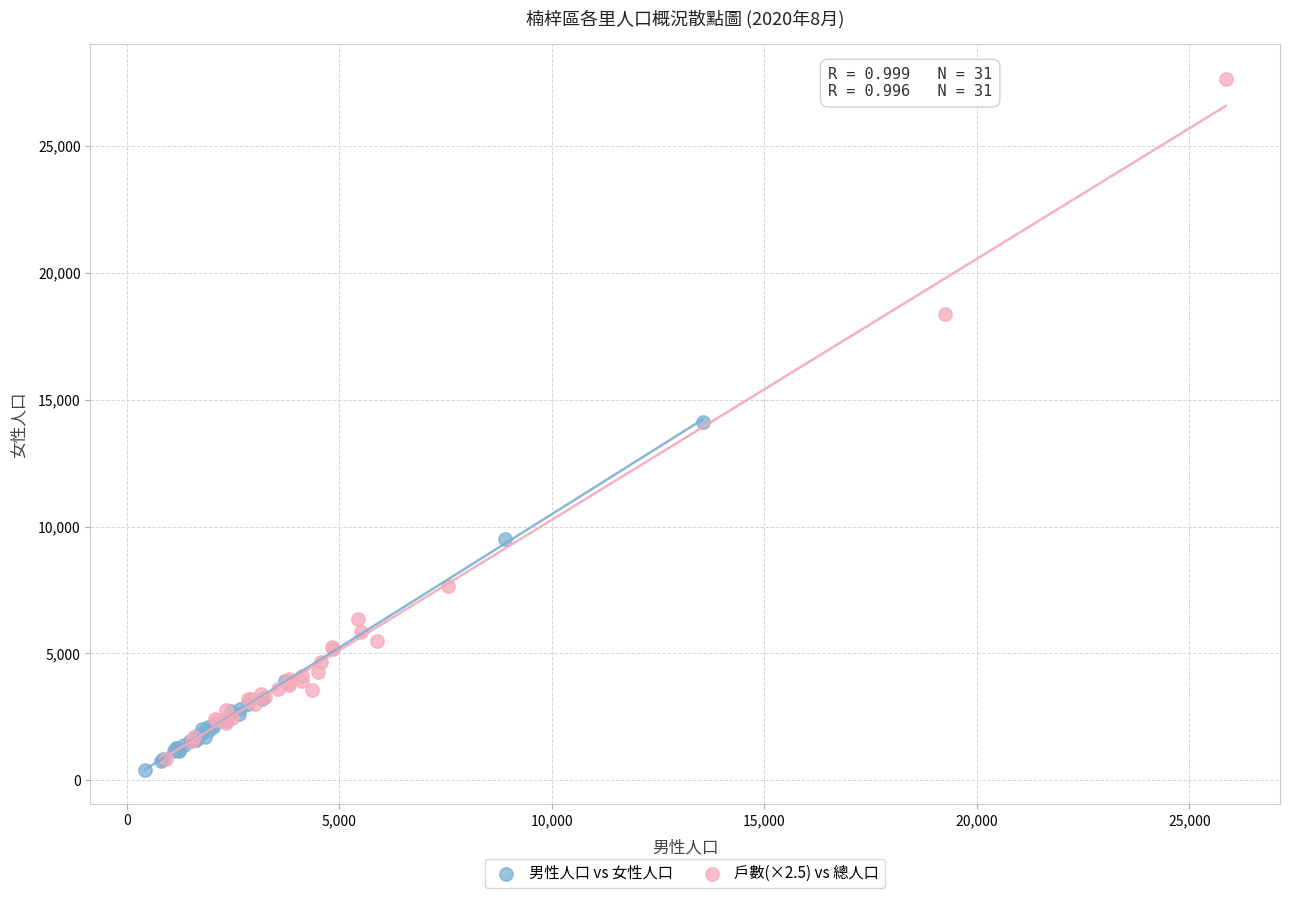

Which series contains the highest Y value?

戶數(×2.5) vs 總人口